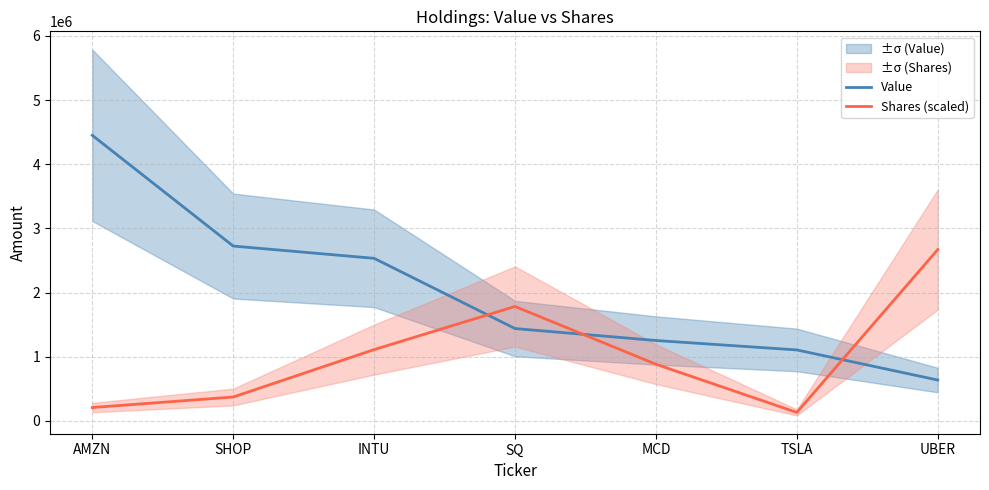

Is the value of Value at SQ greater than the value of Shares (scaled) at AMZN?

Yes